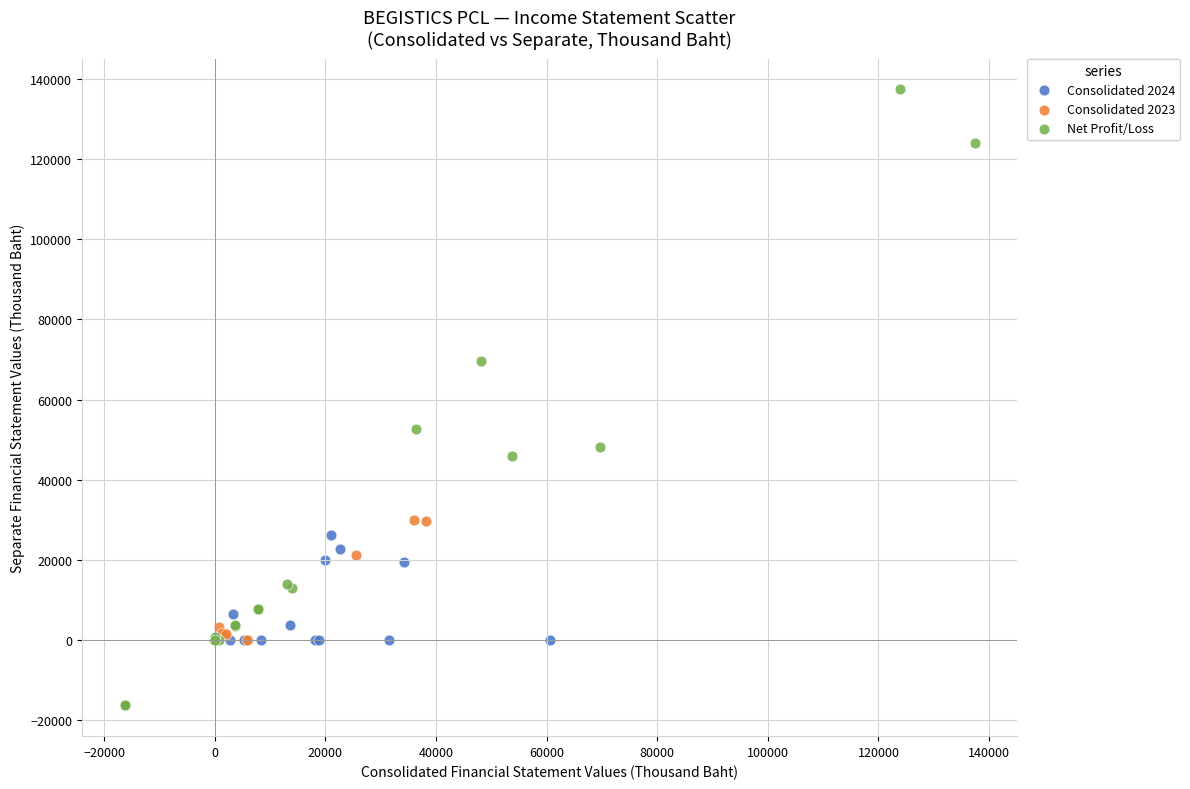

Which series reaches the maximum Y coordinate?

Net Profit/Loss